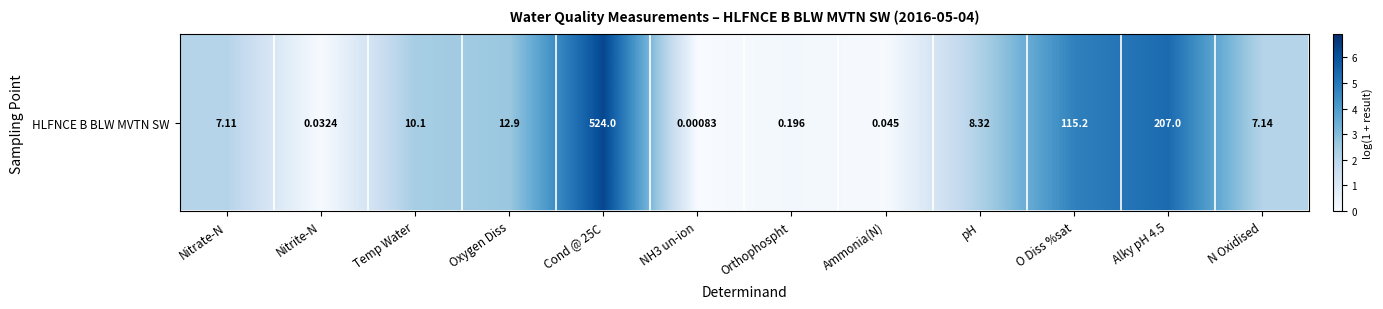

How many data points does each series have?

12